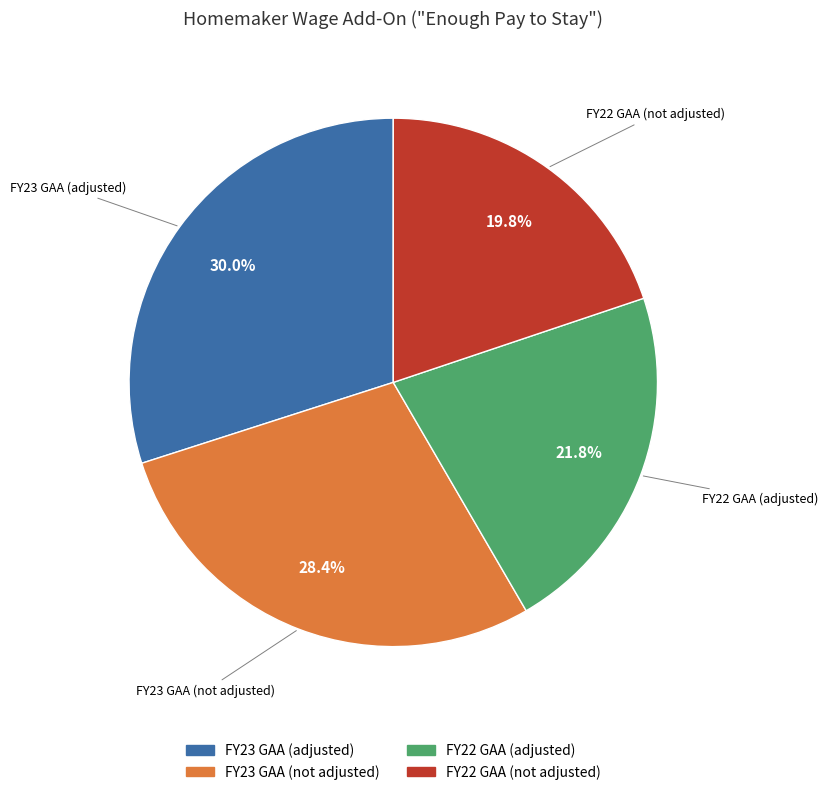

What is the ratio of the value at FY23 GAA (adjusted) to the value at FY22 GAA (not adjusted)?

1.5